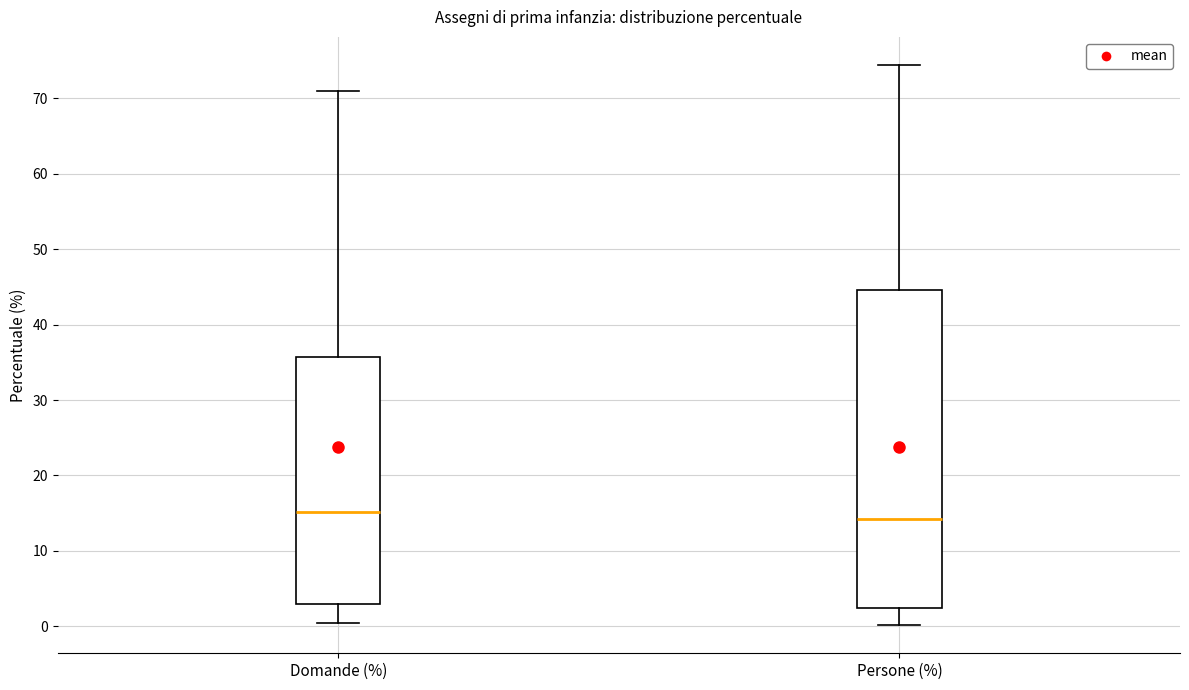

Where does the upper whisker of the box for Domande (%) end on the y-axis? The values are not printed on the chart, so give them approximately, as read against the axis.

71